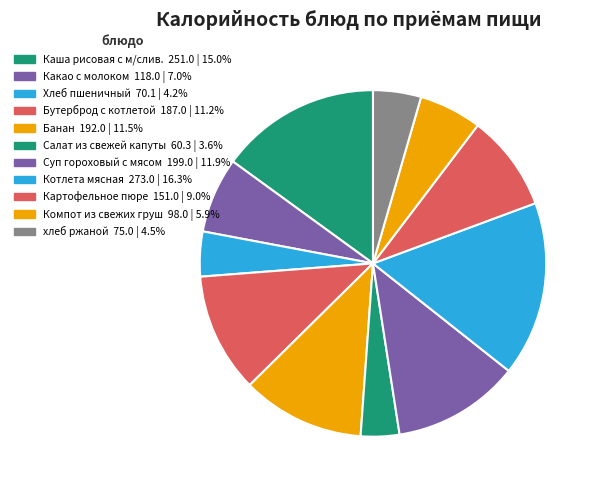

Count the number of slices in the pie.

11